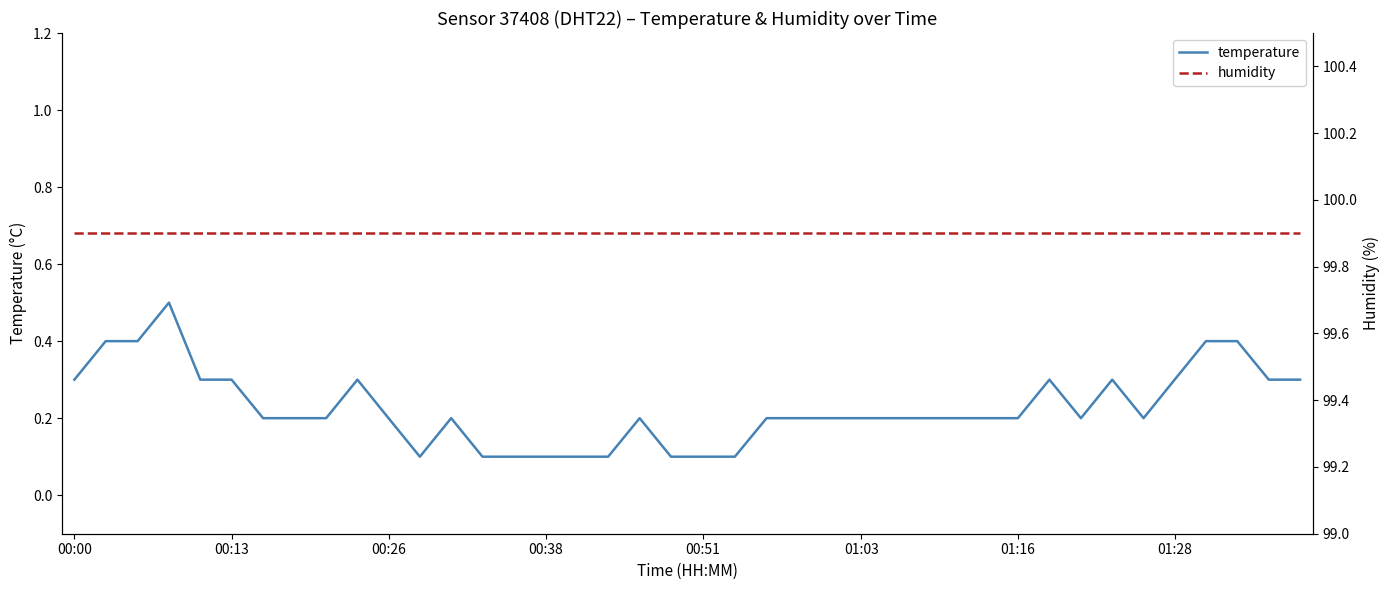

What is the greatest value displayed?

99.9